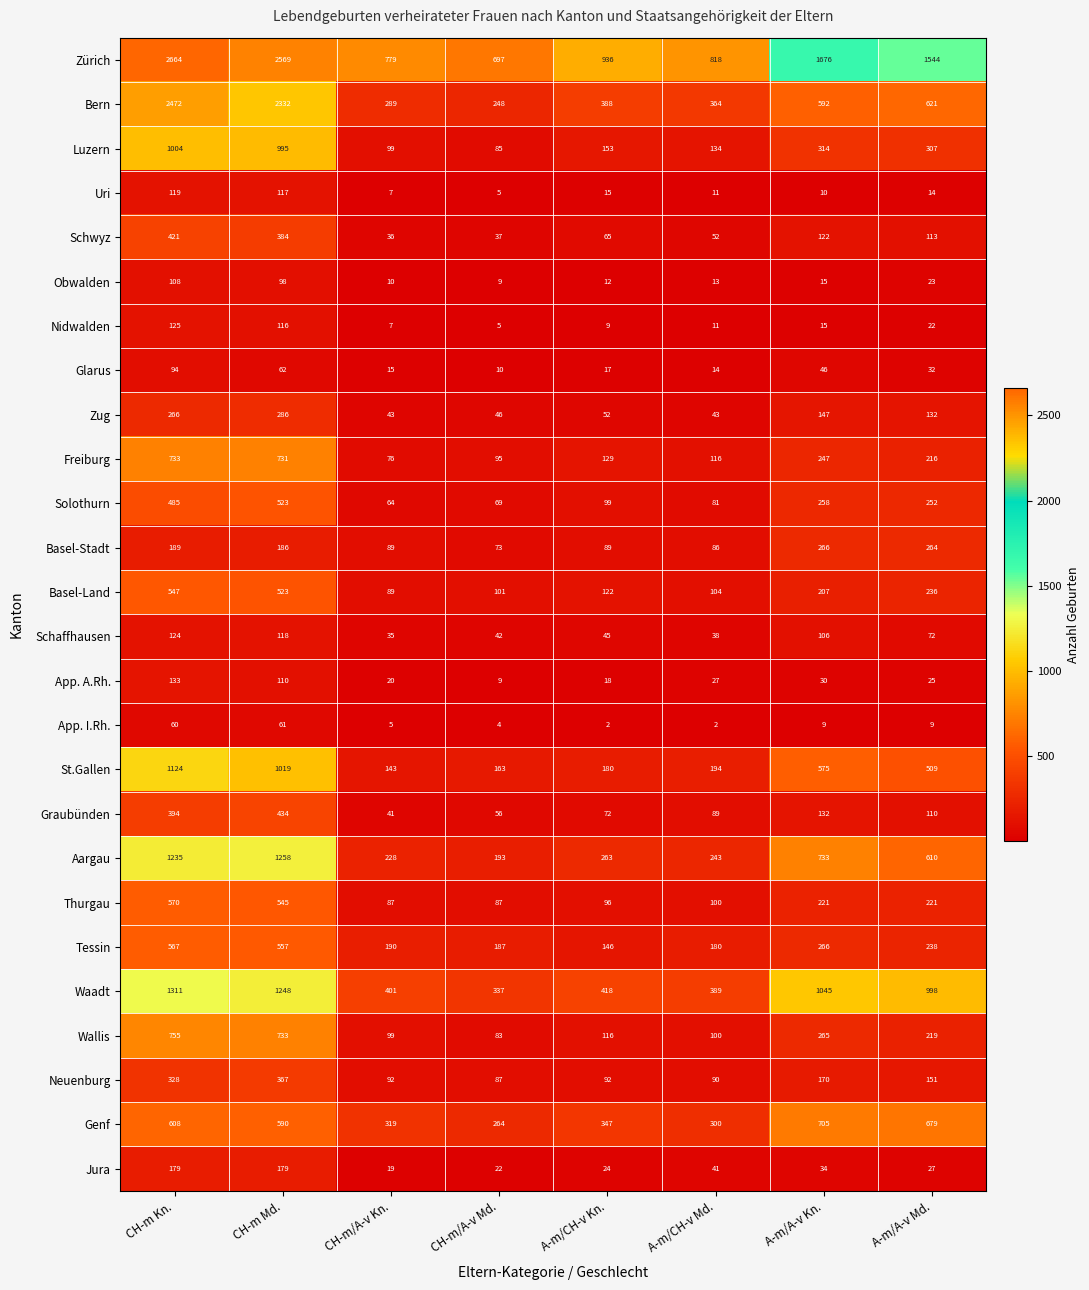

What is the difference between the second highest and minimum values in the App. I.Rh. series?

58